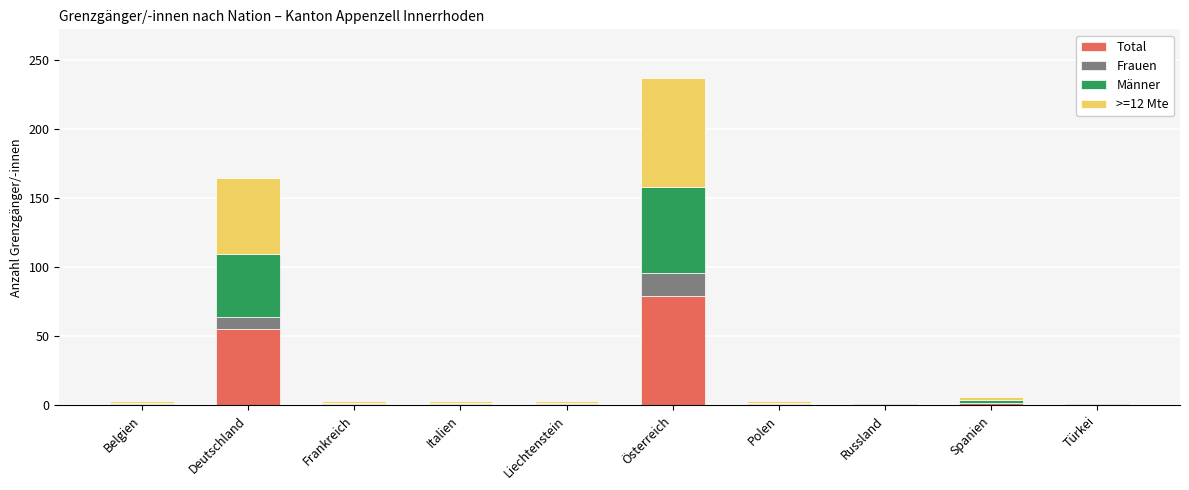

At which category is the sum across all series the highest?

Österreich